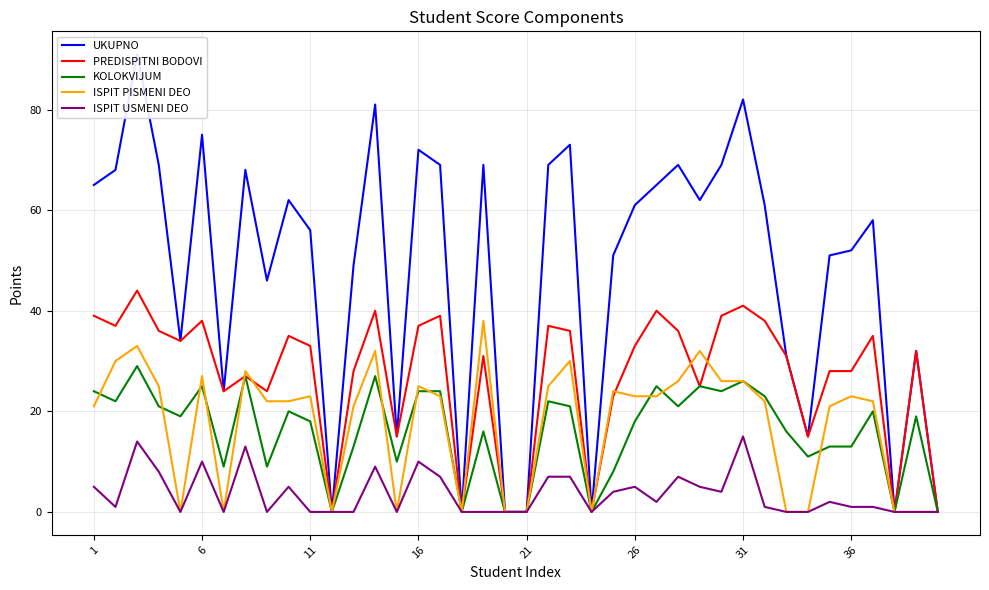

Reading left to right, what are all the values shown in this chart?

UKUPNO: 65	68	91	69	34	75	24	68	46	62	56	0	49	81	15	72	69	0	69	0	0	69	73	0	51	61	65	69	62	69	82	61	31	15	51	52	58	0	32	0
PREDISPITNI BODOVI: 39	37	44	36	34	38	24	27	24	35	33	0	28	40	15	37	39	0	31	0	0	37	36	0	23	33	40	36	25	39	41	38	31	15	28	28	35	0	32	0
KOLOKVIJUM: 24	22	29	21	19	25	9	27	9	20	18	0	13	27	10	24	24	0	16	0	0	22	21	0	8	18	25	21	25	24	26	23	16	11	13	13	20	0	19	0
ISPIT PISMENI DEO: 21	30	33	25	0	27	0	28	22	22	23	0	21	32	0	25	23	0	38	0	0	25	30	0	24	23	23	26	32	26	26	22	0	0	21	23	22	0	0	0
ISPIT USMENI DEO: 5	1	14	8	0	10	0	13	0	5	0	0	0	9	0	10	7	0	0	0	0	7	7	0	4	5	2	7	5	4	15	1	0	0	2	1	1	0	0	0